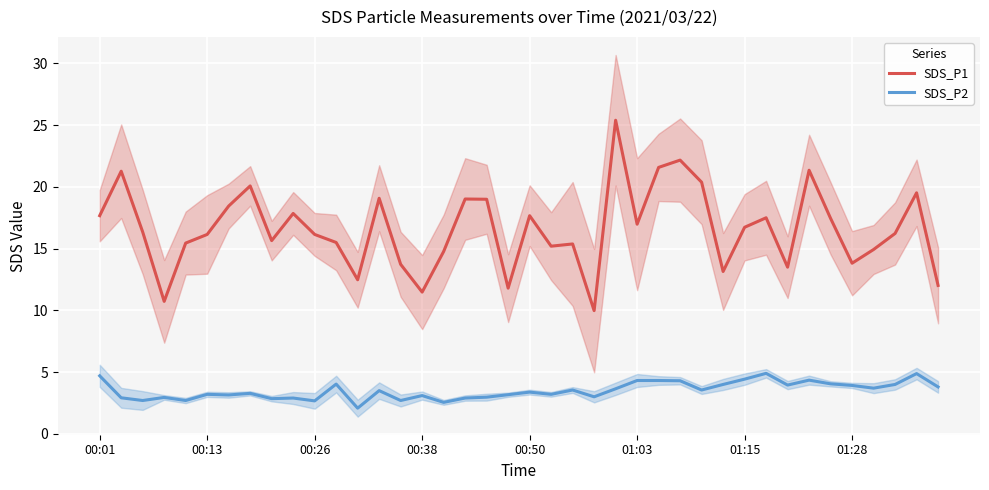

How many data points in SDS_P1 are above 16?

23